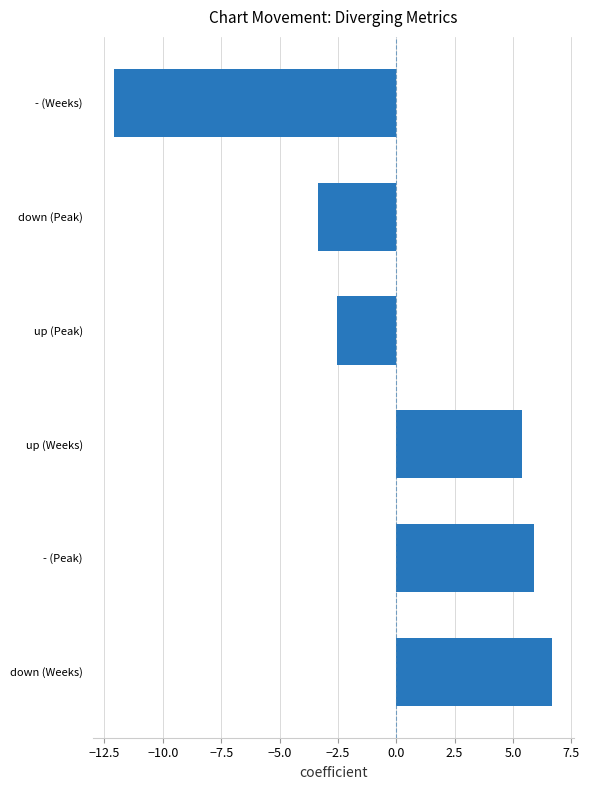

Which category has the highest value across all series?

down (Weeks)